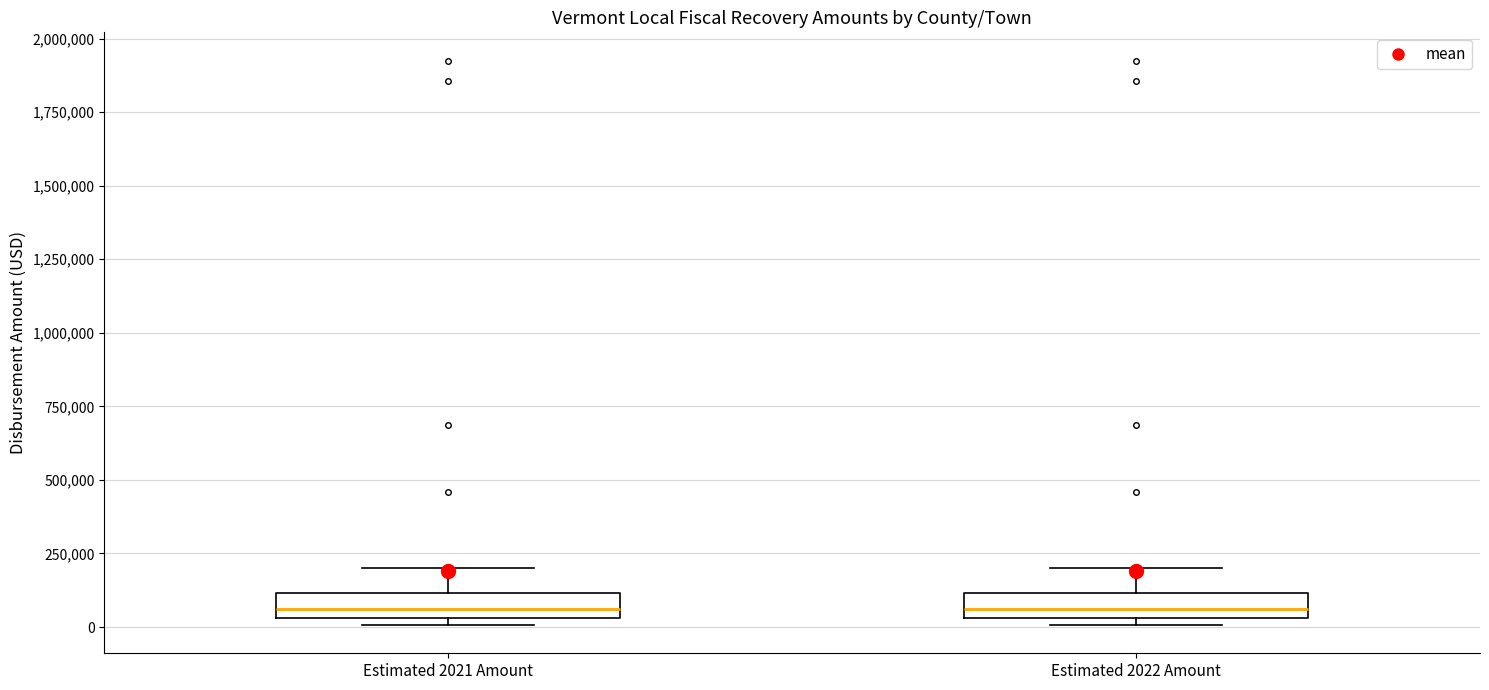

Reading left to right, transcribe this box plot: for each box, give where its median line is, the range the box spans, and where its two whiskers end, as read against the y-axis. The values are not printed on the chart, so give them approximately, as read against the axis.

Estimated 2021 Amount: median 50000 (inside the box), box 50000 to 100000, whiskers 0 to 200000
Estimated 2022 Amount: median 50000 (inside the box), box 50000 to 100000, whiskers 0 to 200000